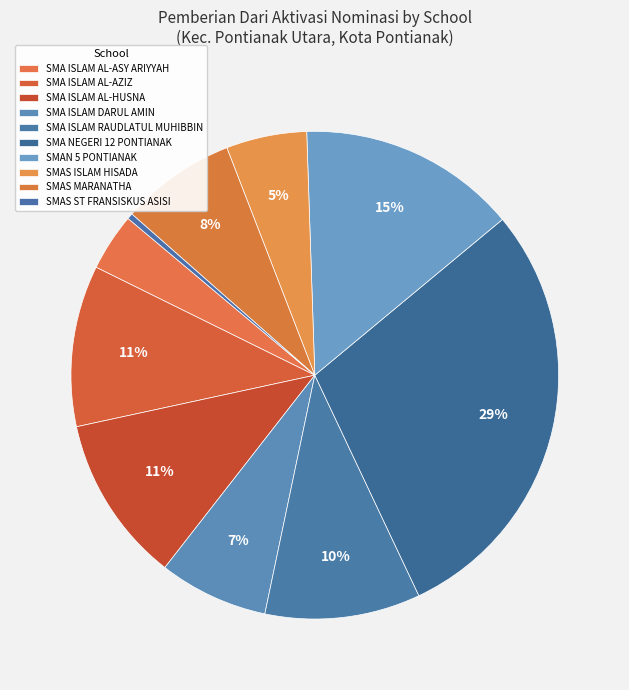

Count the number of slices in the pie.

10